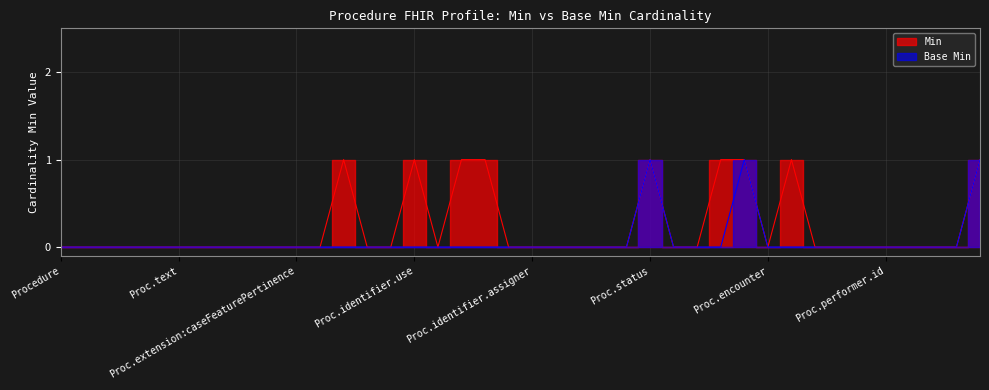

How many values in the Min series exceed 0?

9